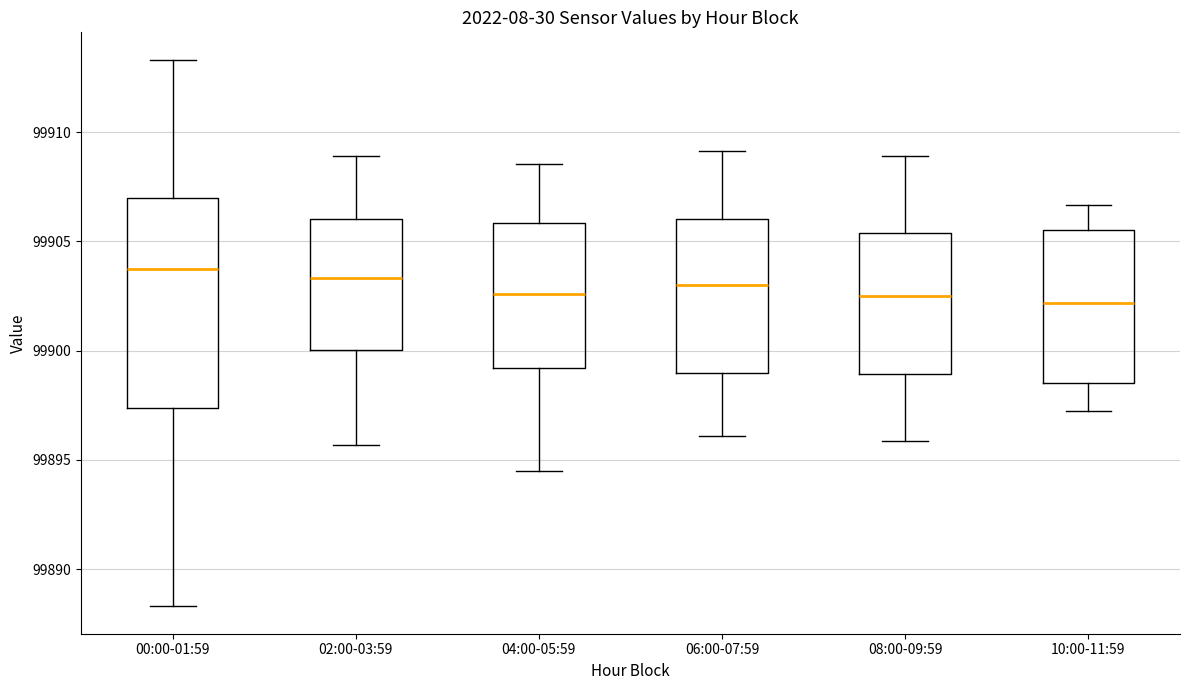

Reading left to right, transcribe this box plot: for each box, give where its median line is, the range the box spans, and where its two whiskers end, as read against the y-axis. The values are not printed on the chart, so give them approximately, as read against the axis.

00:00-01:59: median 99904.0, box 99897.5 to 99907.0, whiskers 99888.5 to 99913.5
02:00-03:59: median 99903.5, box 99900.0 to 99906.0, whiskers 99895.5 to 99909.0
04:00-05:59: median 99902.5, box 99899.0 to 99906.0, whiskers 99894.5 to 99908.5
06:00-07:59: median 99903.0, box 99899.0 to 99906.0, whiskers 99896.0 to 99909.0
08:00-09:59: median 99902.5, box 99899.0 to 99905.5, whiskers 99896.0 to 99909.0
10:00-11:59: median 99902.0, box 99898.5 to 99905.5, whiskers 99897.0 to 99906.5